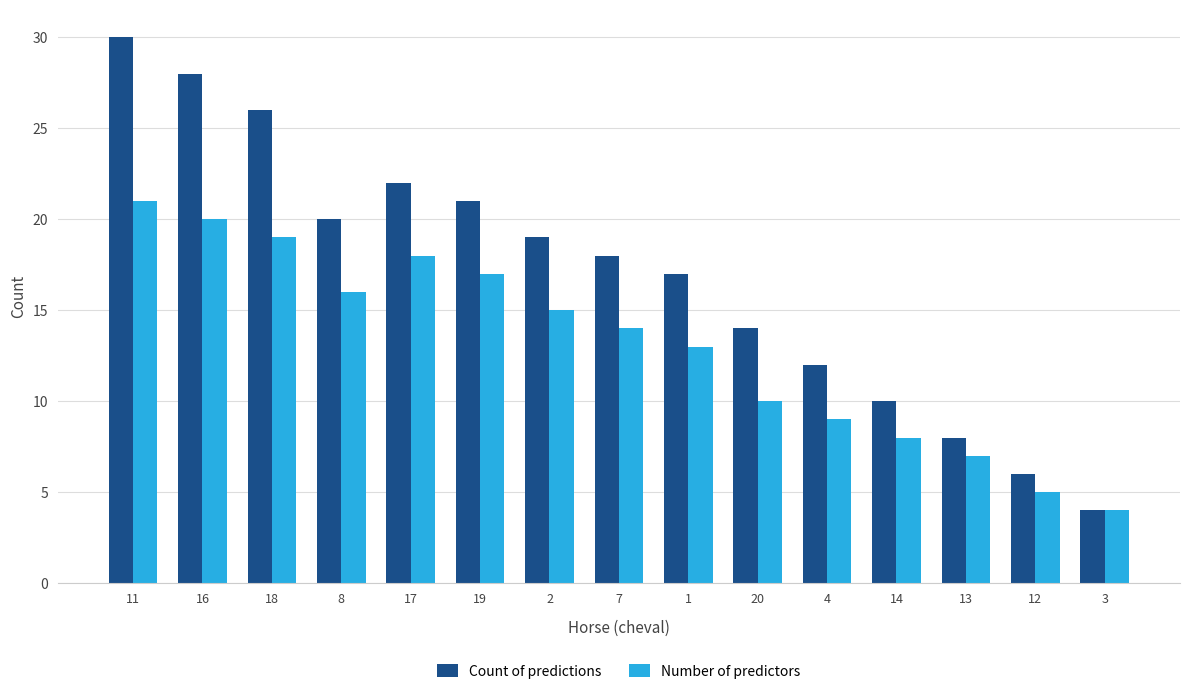

What is the value of the Count of predictions bar at the 2nd from the left?

28